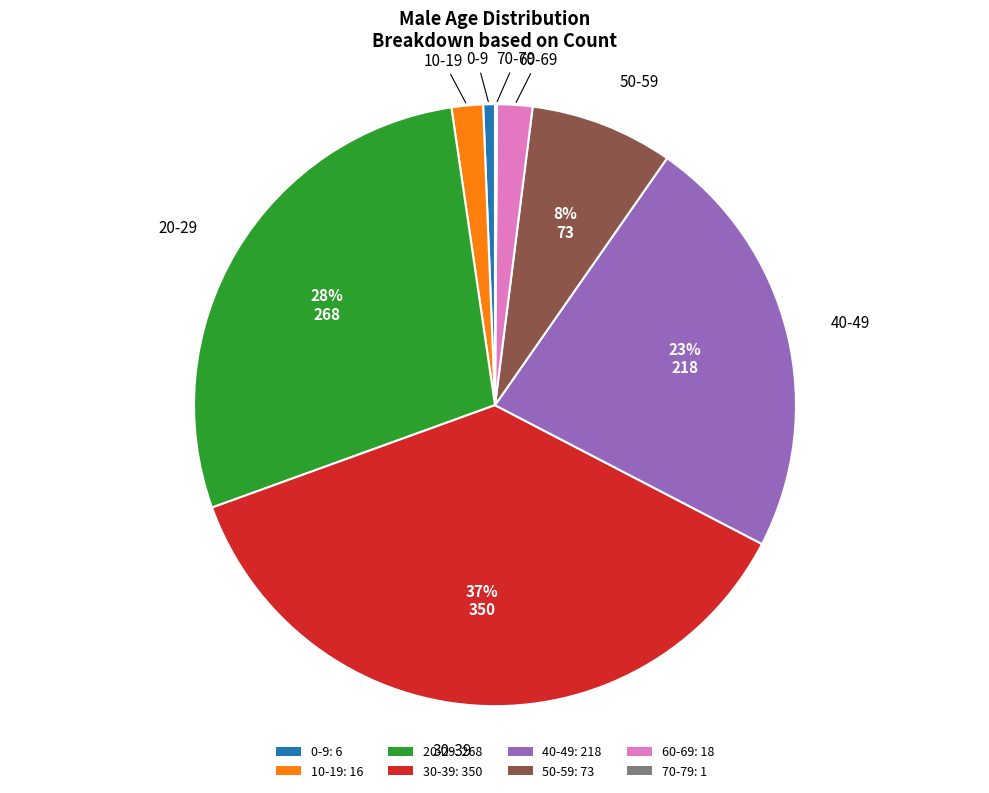

To the nearest percent, what is the average slice percentage?

12%